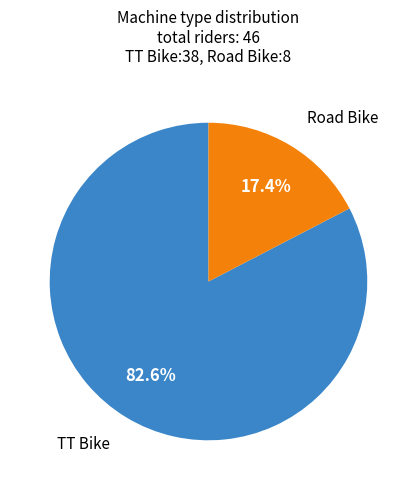

Rank the categories by value from lowest to highest.

Road Bike, TT Bike